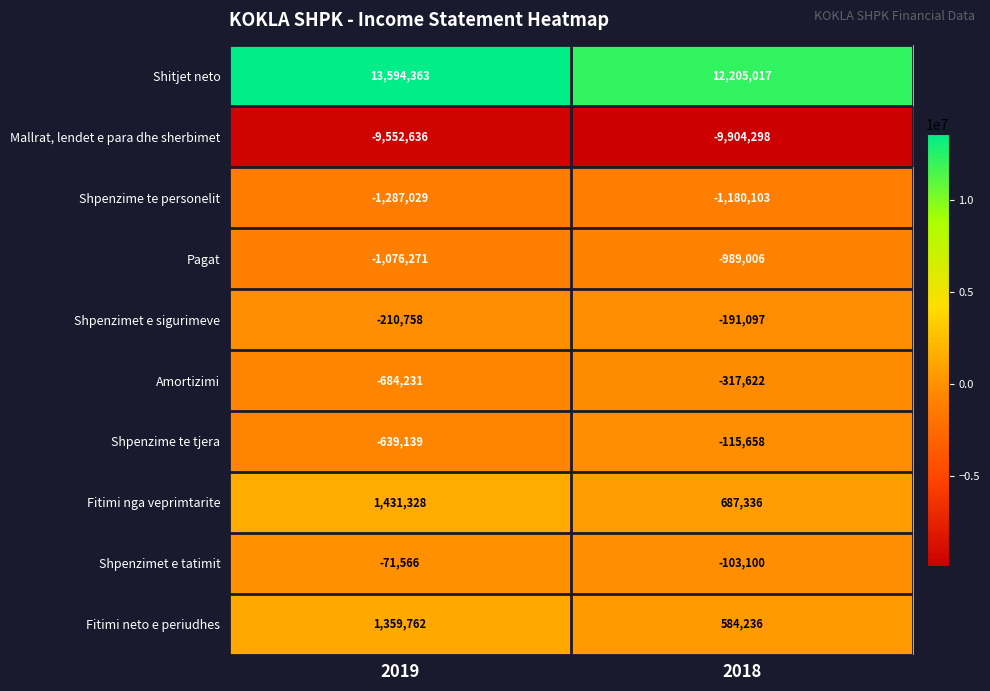

What is the approximate value of Fitimi nga veprimtarite at 2019, to the nearest 50?

1431350